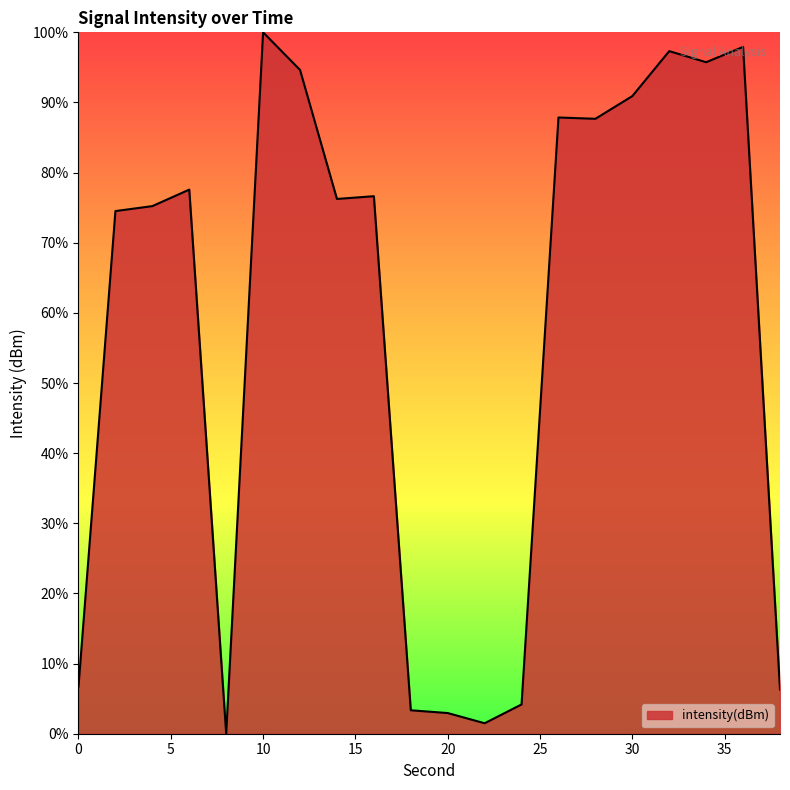

What is the greatest value displayed?

100.0